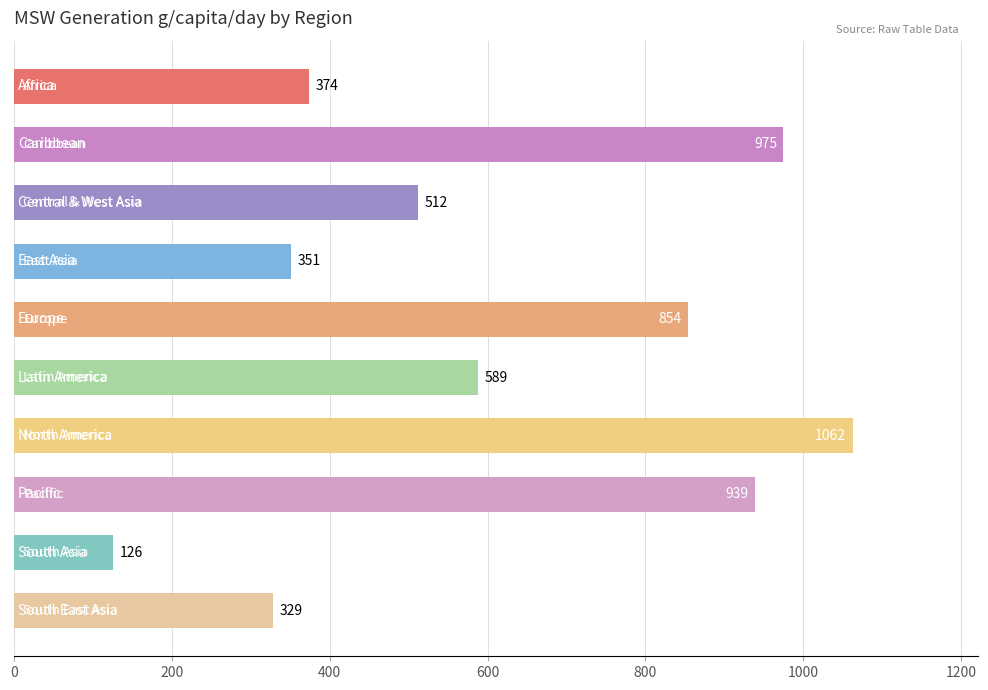

What is the average value?

611.1